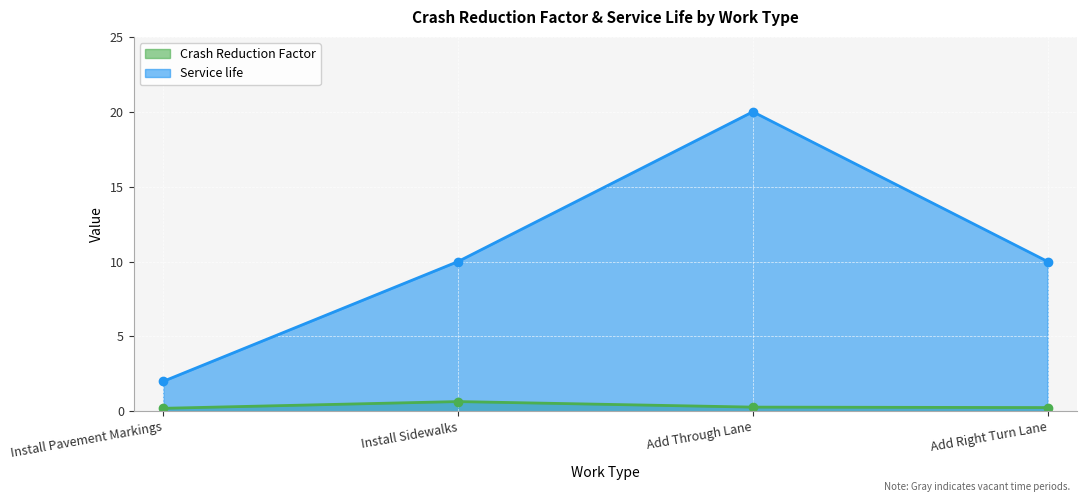

True or false: Crash Reduction Factor and Service life intersect in this chart.

False